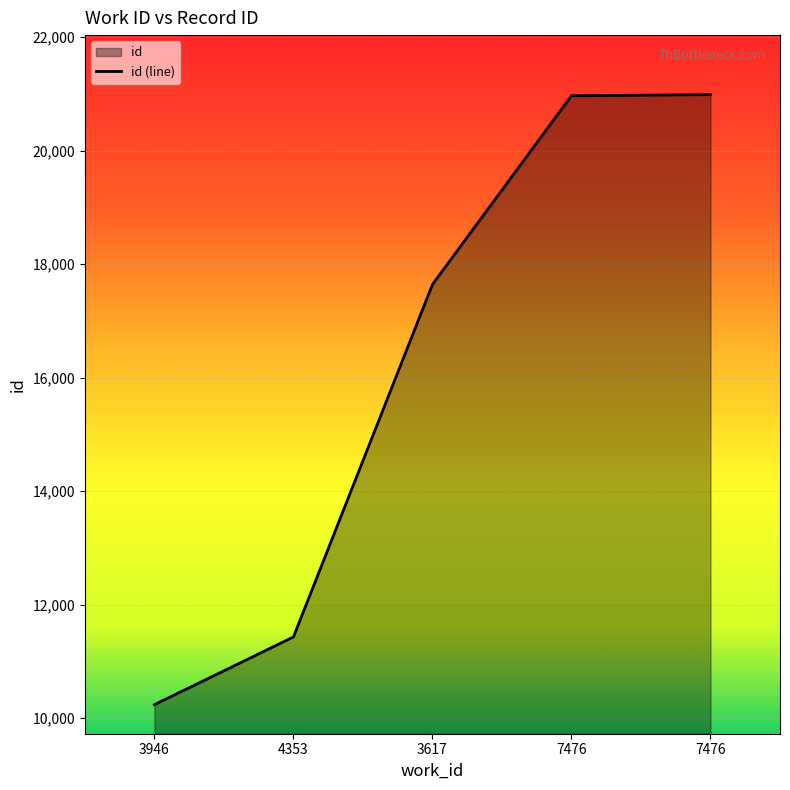

Reading left to right, what are all the values shown in this chart?

10235	11429	17641	20968	20987